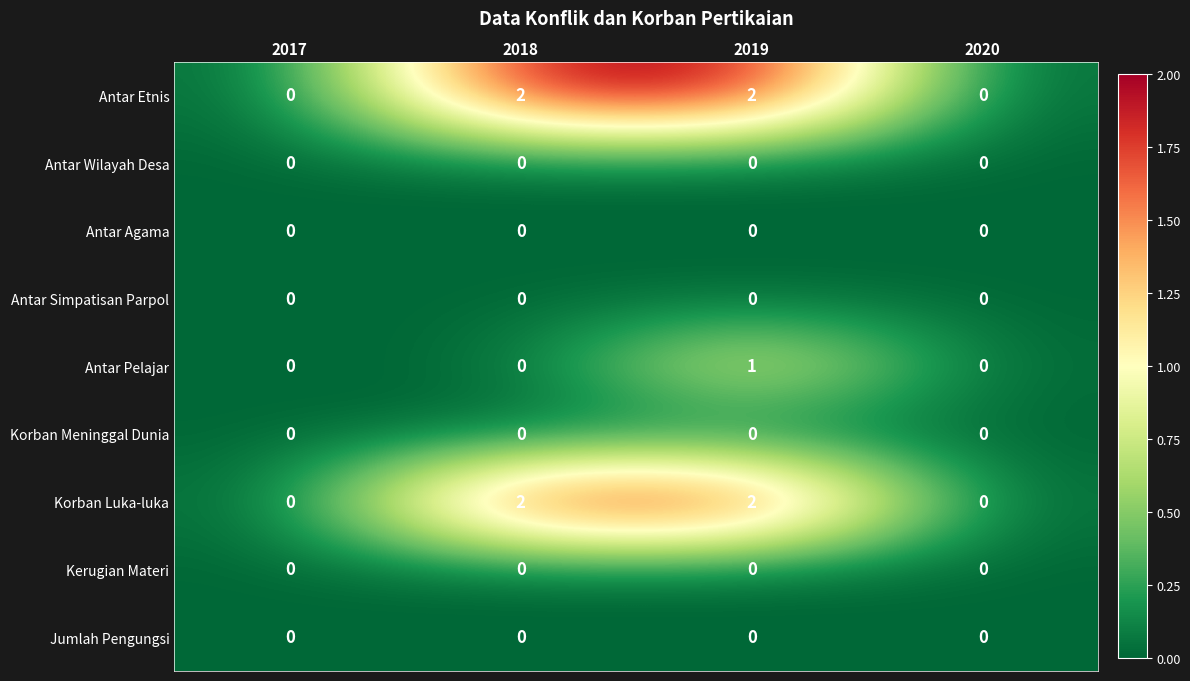

How many categories are shown in the chart?

4